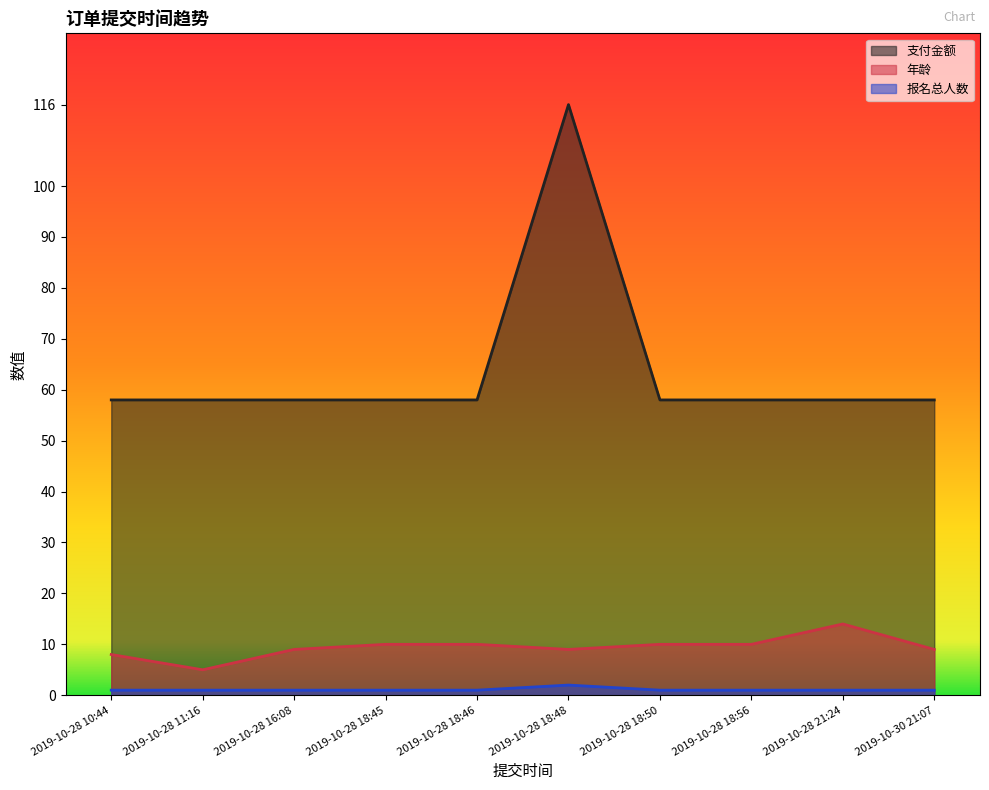

Which category has the lowest value in the 年龄 series?

2019-10-28 11:16